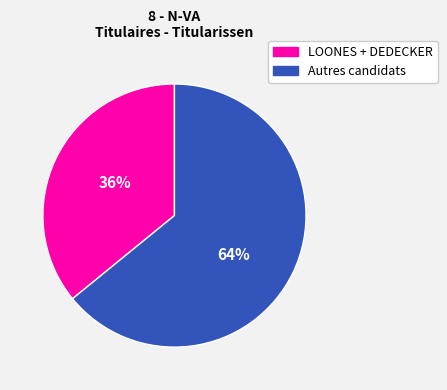

To the nearest percent, what is the difference between the largest and smallest slice percentages?

28%